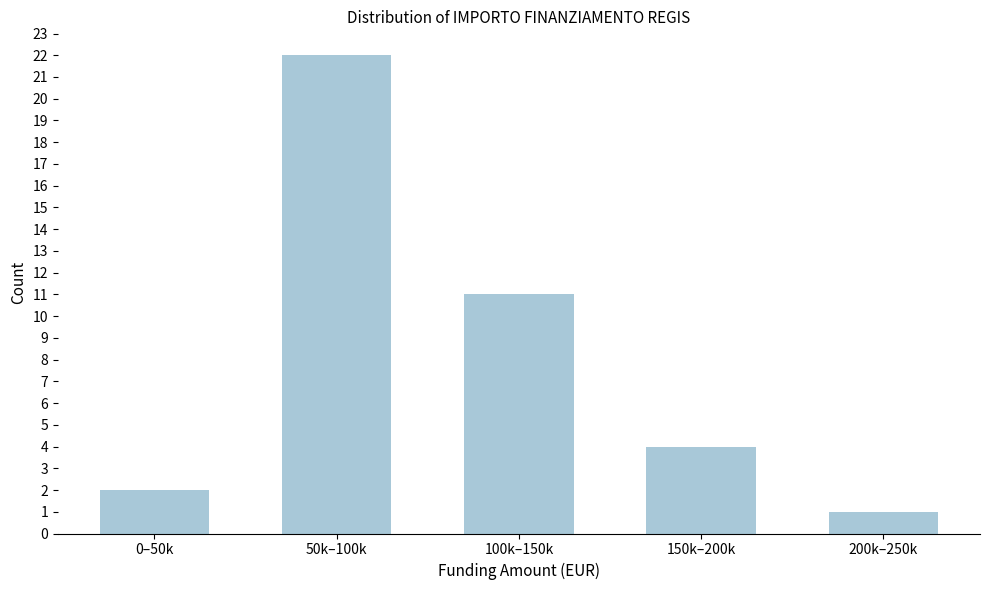

Reading left to right, what are all the values shown in this chart?

2	22	11	4	1